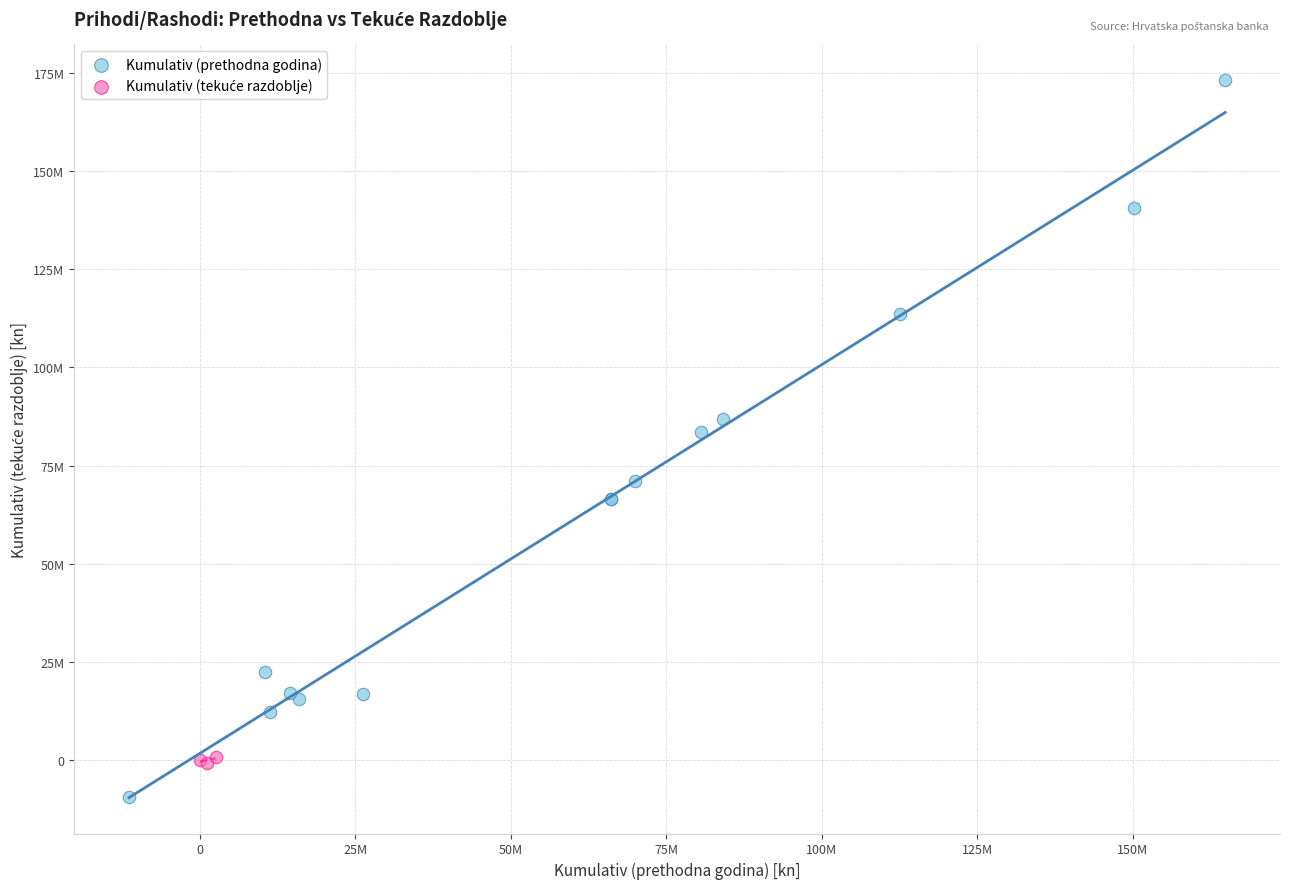

Which series has the largest Y range (max minus min)?

Kumulativ (prethodna godina)